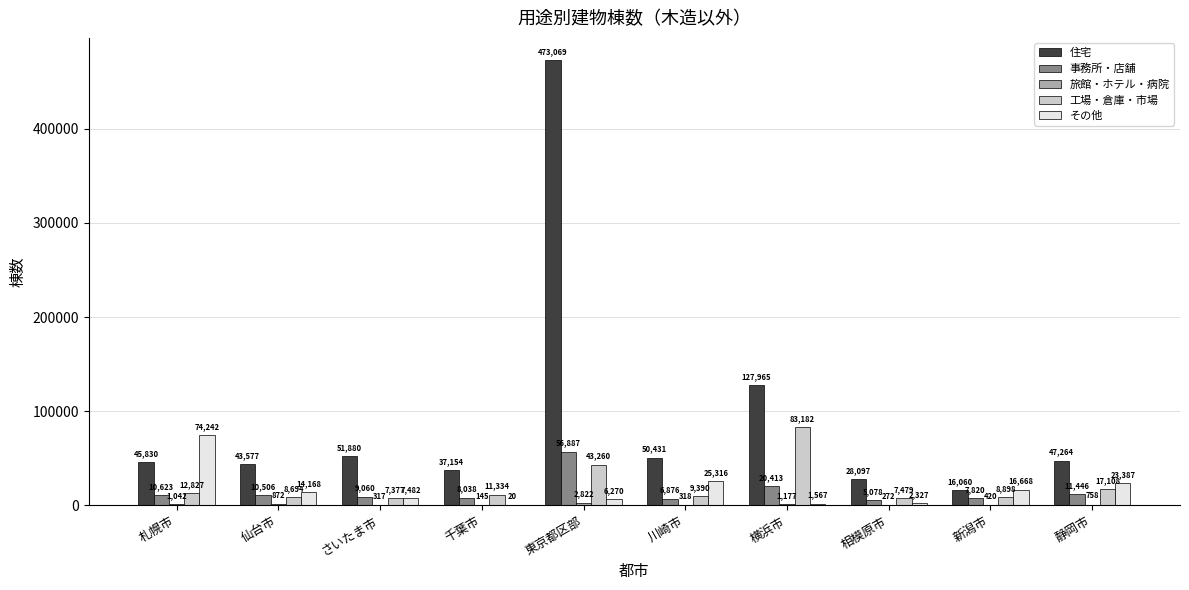

How many data points does each series have?

10